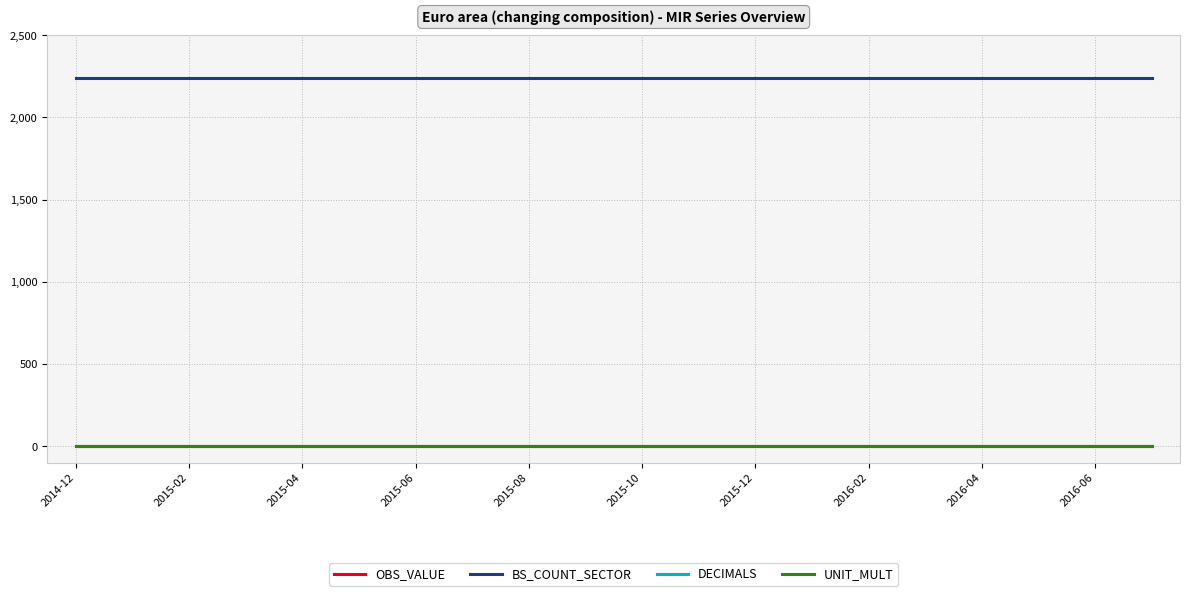

Does the chart display data point markers on the line(s)?

No